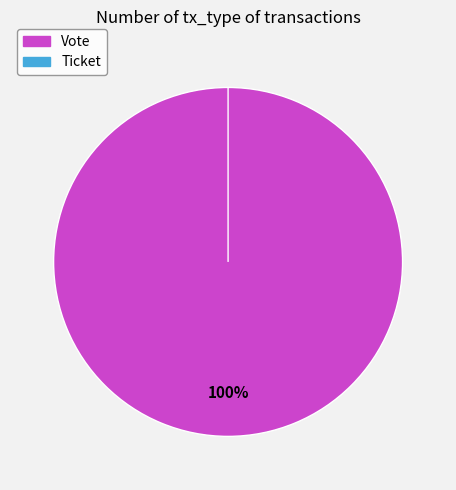

To the nearest percent, what is the difference between the largest and smallest slice percentages?

100%